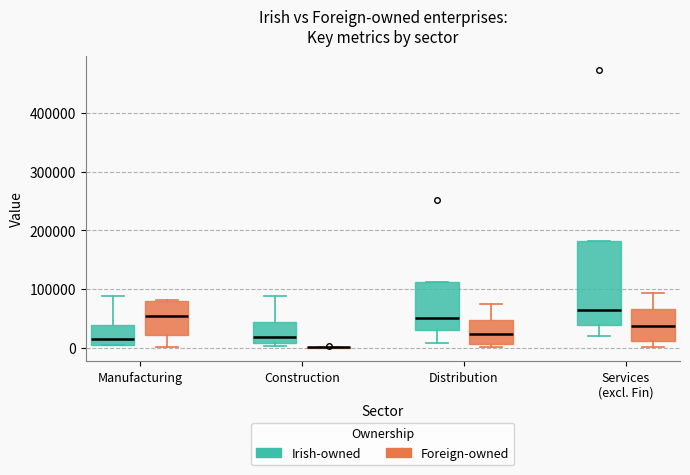

Reading left to right, read every box against the y-axis: the position of its median line, the range the box covers, and the ends of its whiskers. The values are not printed on the chart, so give them approximately, as read against the axis.

Manufacturing (Irish-owned): median 10000 (just above the box's lower edge), box 10000 to 40000, whiskers 0 to 90000
Manufacturing (Foreign-owned): median 50000, box 20000 to 80000, whiskers 0 to 80000
Construction (Irish-owned): median 20000, box 10000 to 40000, whiskers 0 to 90000
Construction (Foreign-owned): box collapsed to a line at 0, whiskers 0 to 0
Distribution (Irish-owned): median 50000, box 30000 to 110000, whiskers 10000 to 110000
Distribution (Foreign-owned): median 20000, box 10000 to 50000, whiskers 0 to 70000
Services (excl. Fin) (Irish-owned): median 60000, box 40000 to 180000, whiskers 20000 to 180000
Services (excl. Fin) (Foreign-owned): median 40000, box 10000 to 70000, whiskers 0 to 90000